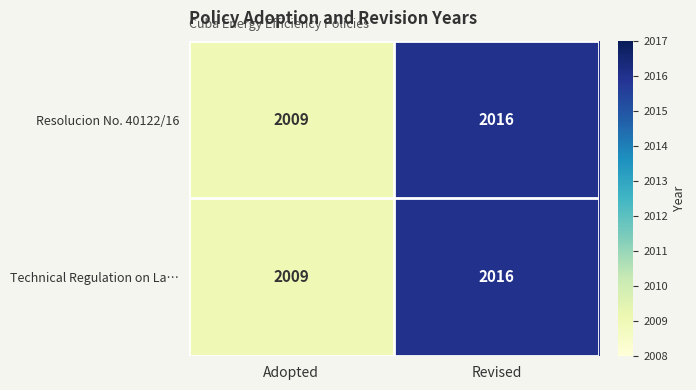

What is the sum of the Resolucion No. 40122/16 values at Adopted and Revised?

4025